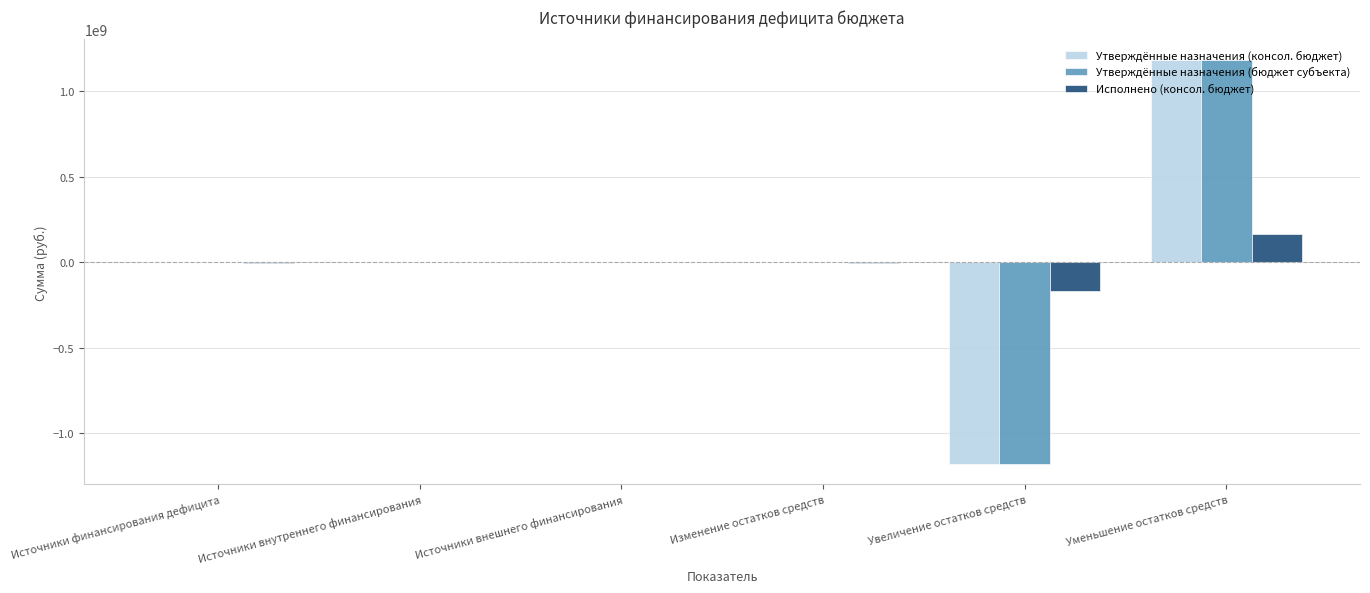

Read the Исполнено (консол. бюджет) value at Увеличение остатков средств.

-170341260.6